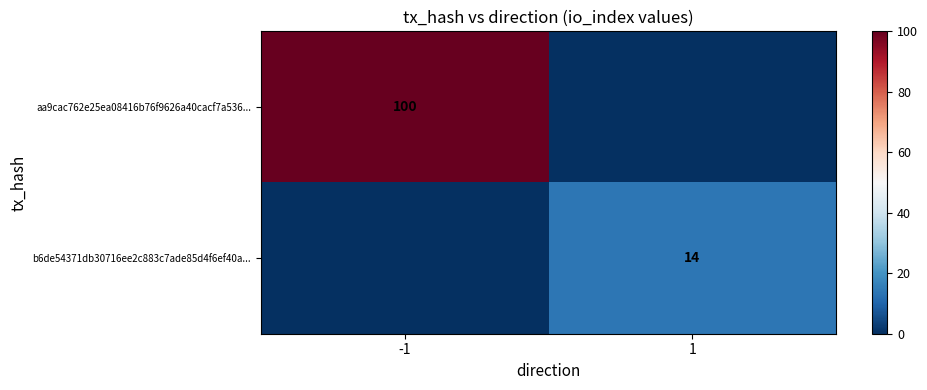

True or false: b6de54371db30716ee2c883c7ade85d4f6ef40a... has a value of 14 at 1.

True